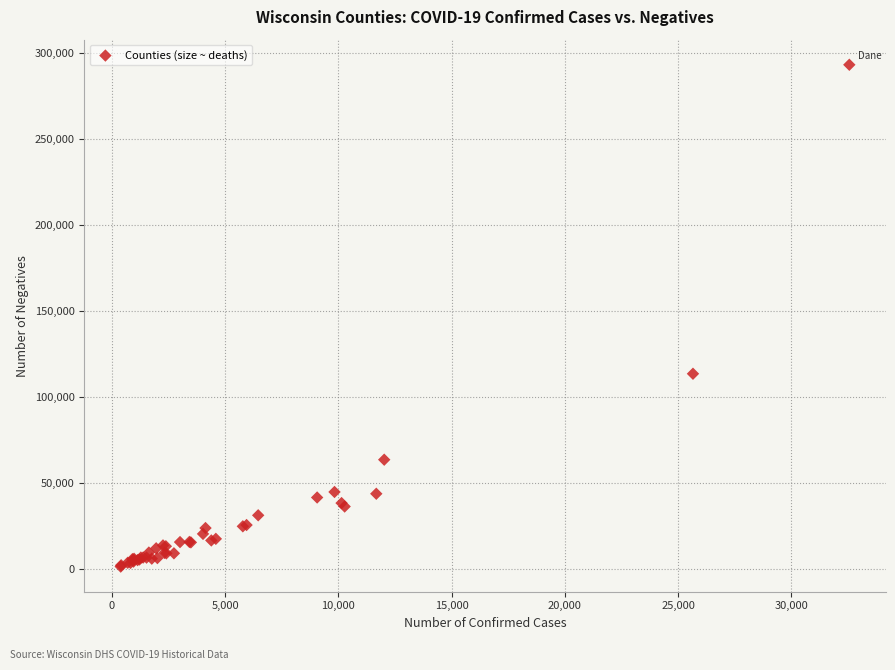

What Y value in the scatter plot is closest to 147283?

113529